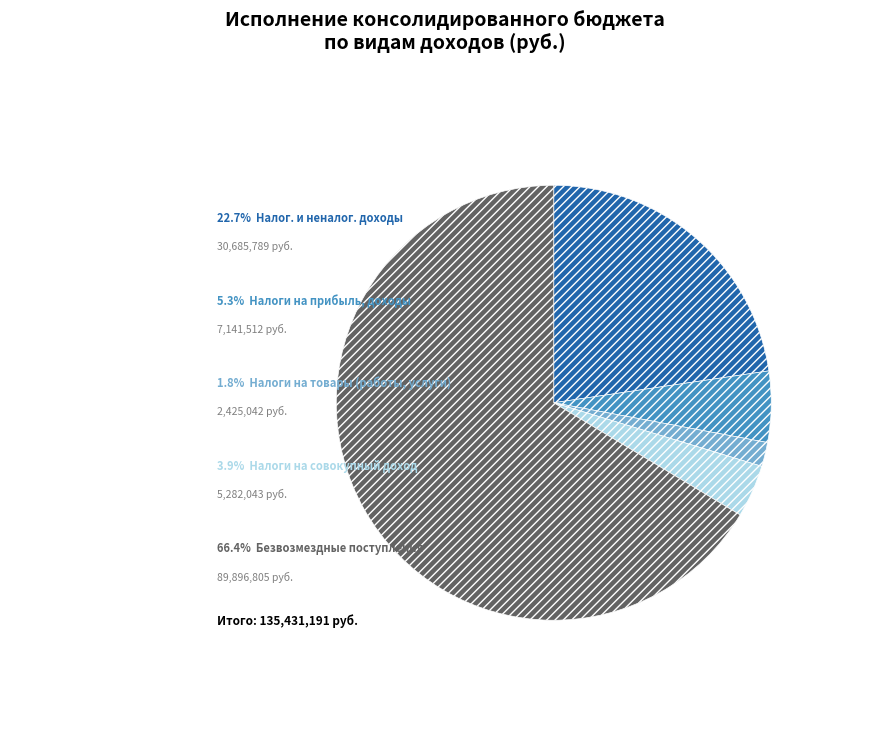

Is there a majority slice in this chart?

Yes